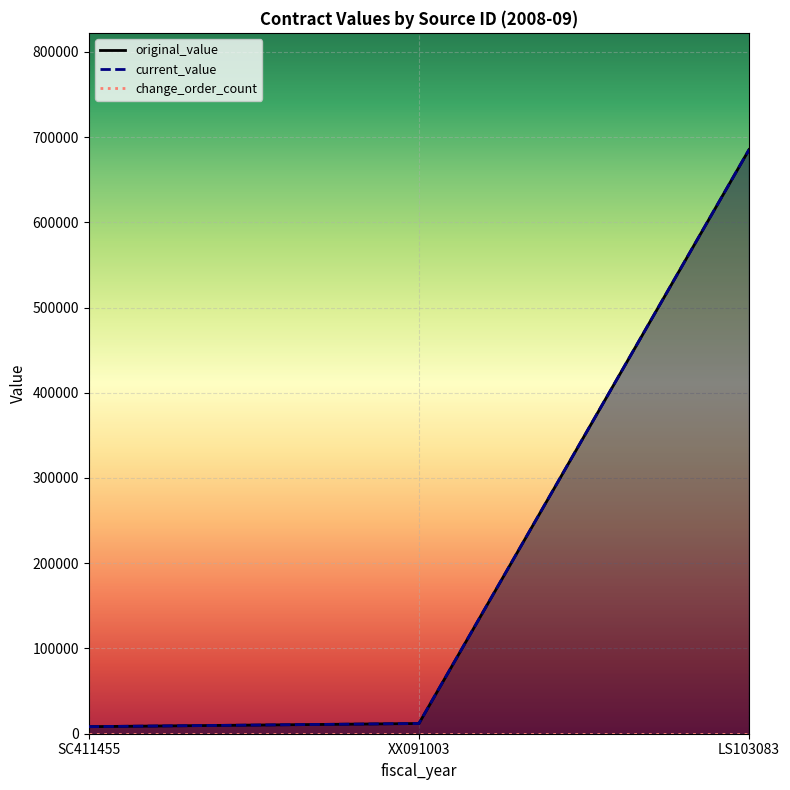

Rank the categories by original_value value from lowest to highest.

SC411455, XX091003, LS103083